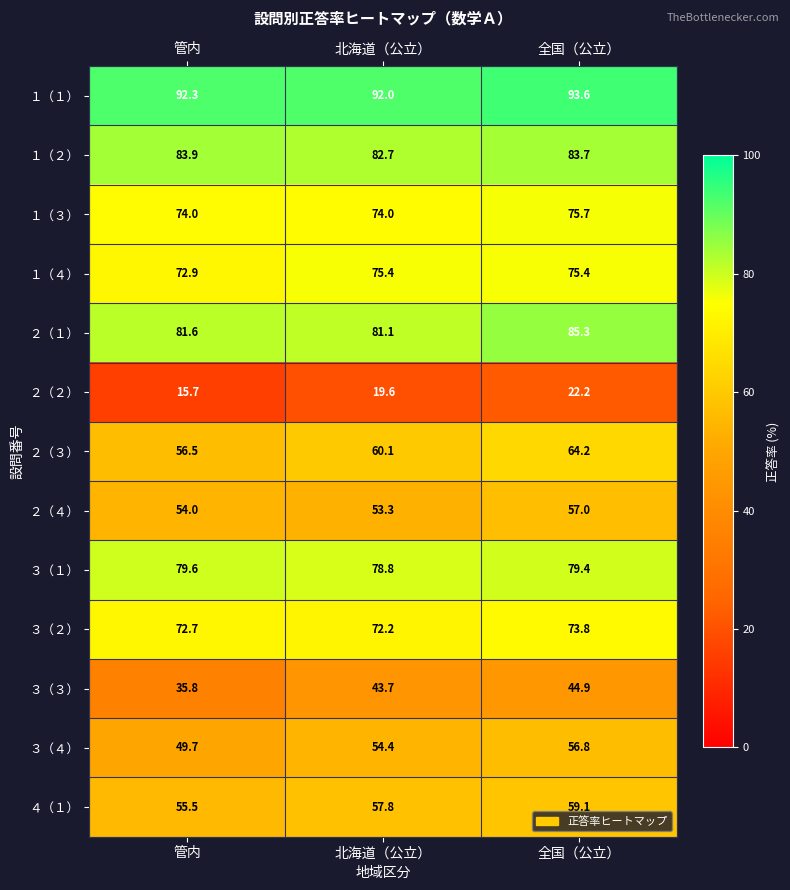

What is the total value across all series at 北海道（公立）?

845.1